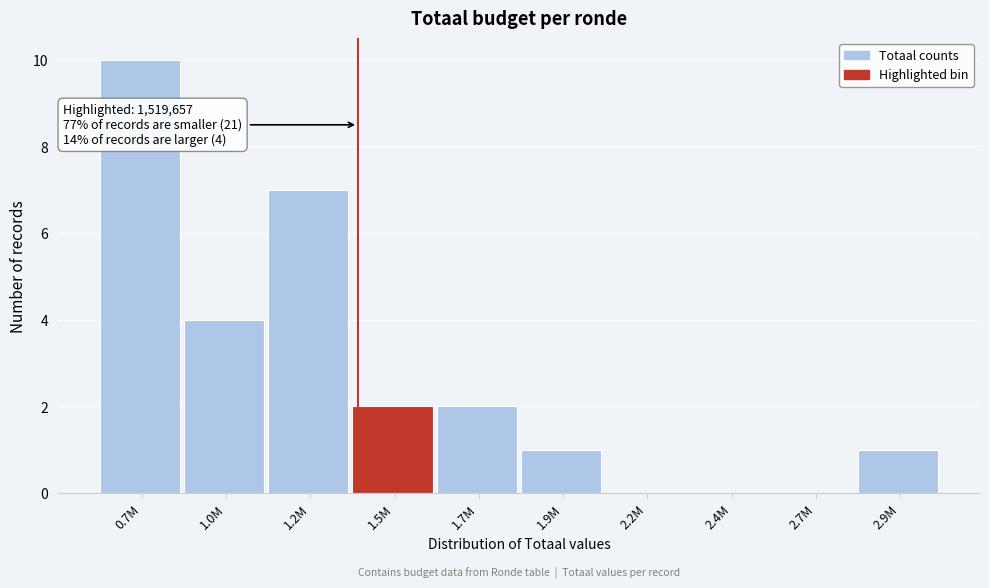

Reading right to left, extract all data points from this chart.

2.9M=1	2.7M=0	2.4M=0	2.2M=0	1.9M=1	1.7M=2	1.5M=2	1.2M=7	1.0M=4	0.7M=10